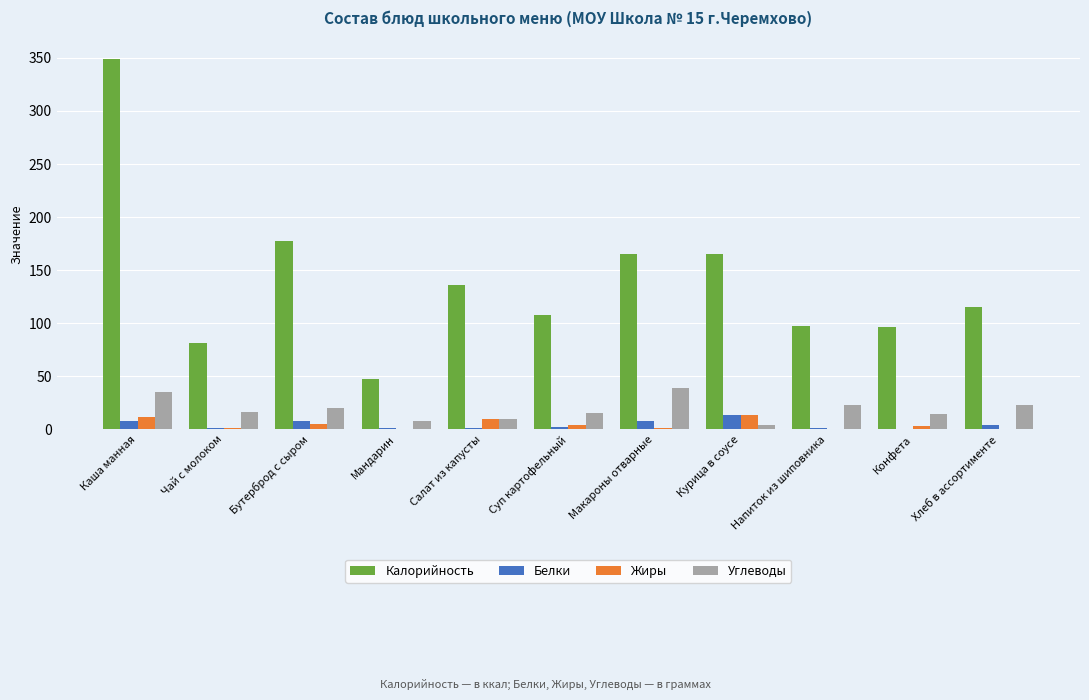

True or false: Калорийность has a value of 276.4 at Курица в соусе.

False